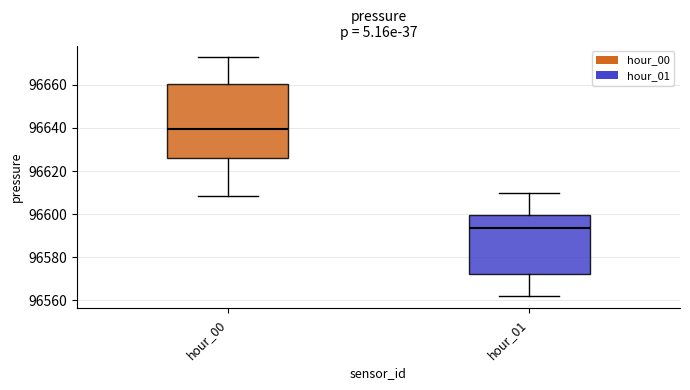

Which box's median line is the lowest?

hour_01